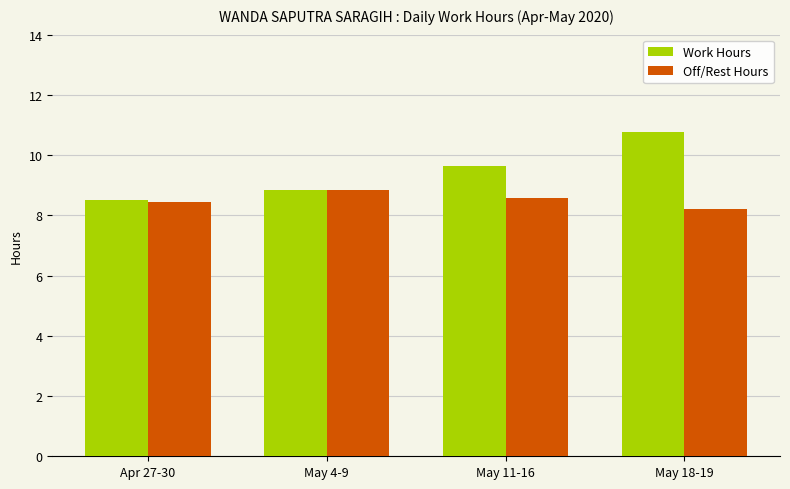

List the series in order of their overall mean, lowest first.

Off/Rest Hours, Work Hours